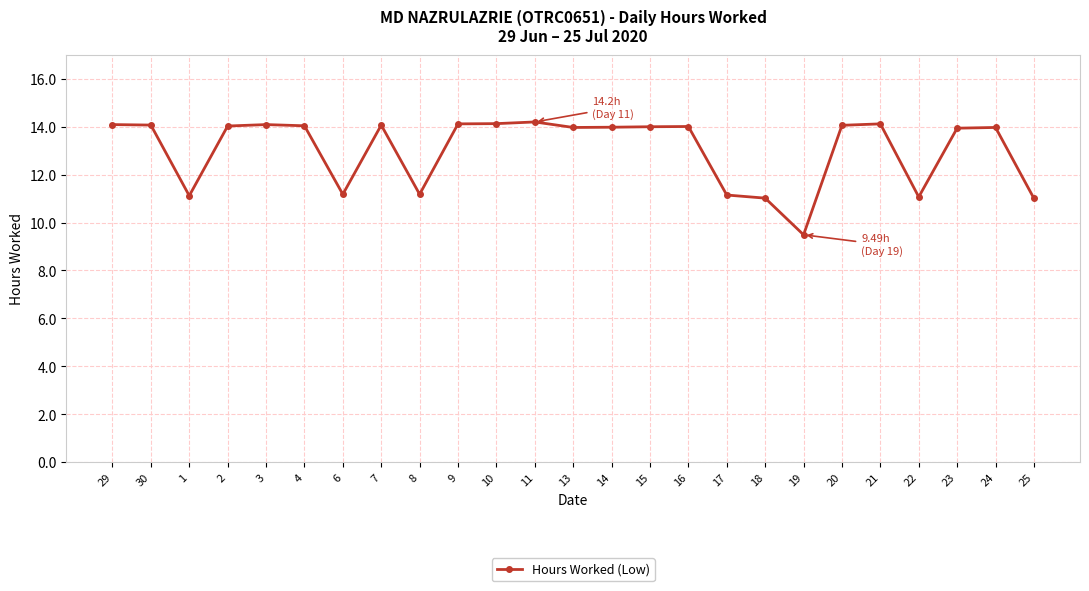

What is the label of the 8th point from the left?

7